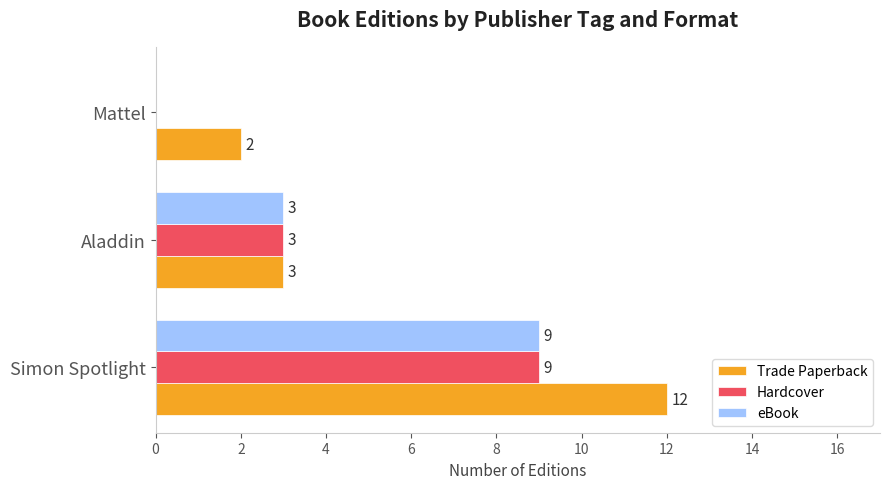

What is the sum of all eBook values?

12